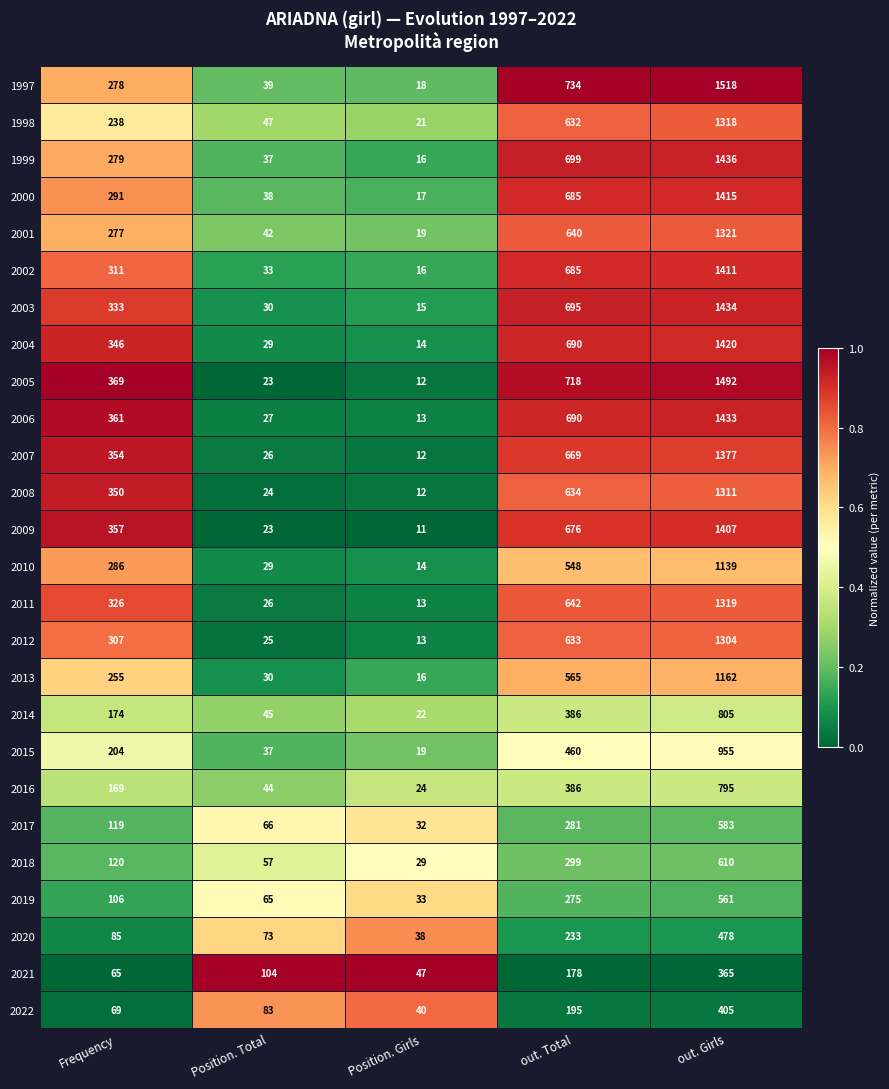

What is the maximum value shown in the chart?

1518